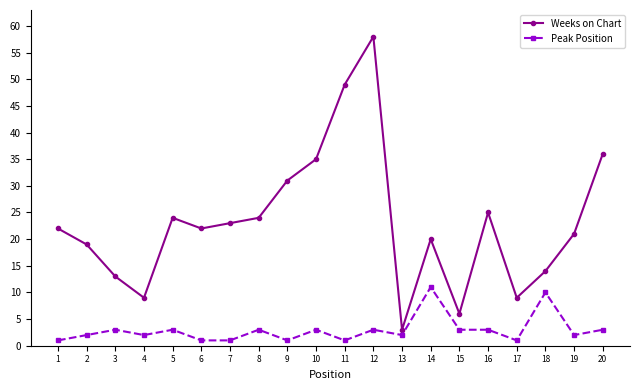

What is the sum of the Weeks on Chart values at 16 and 3?

38